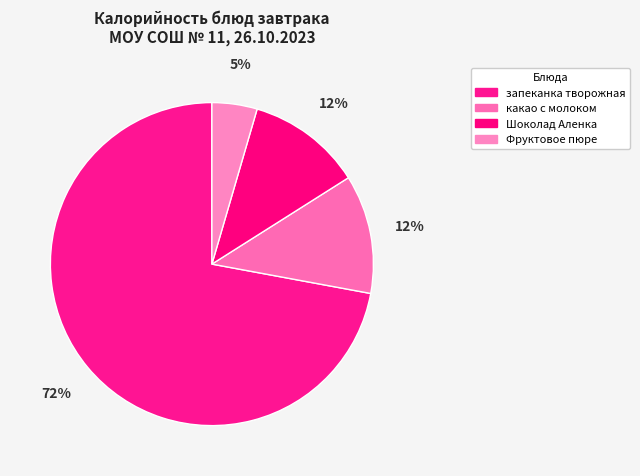

Count the number of slices in the pie.

4